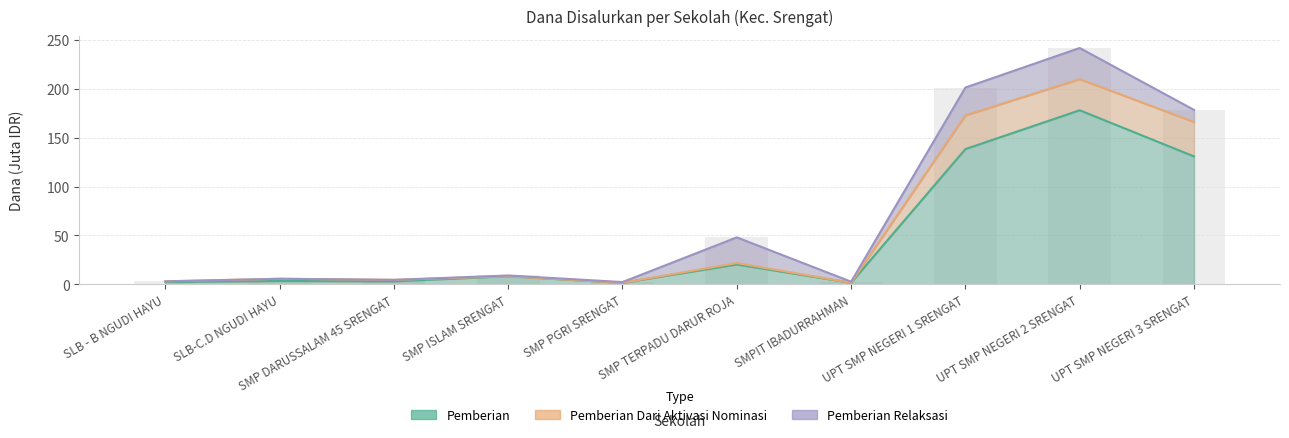

What is the difference between the second highest and second lowest values in the Pemberian Dari Aktivasi Nominasi series?

171.4